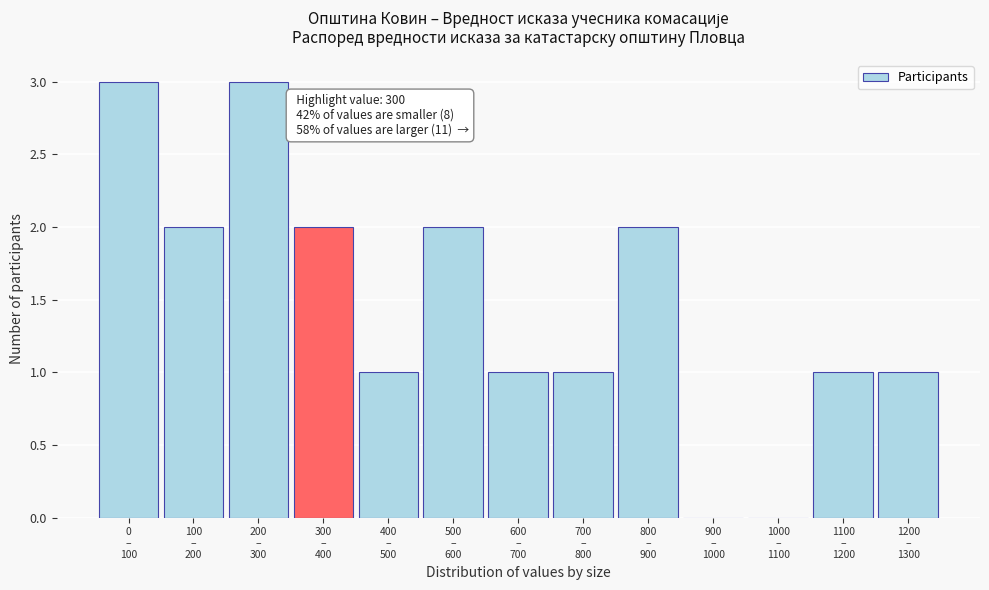

What is the greatest value displayed?

3